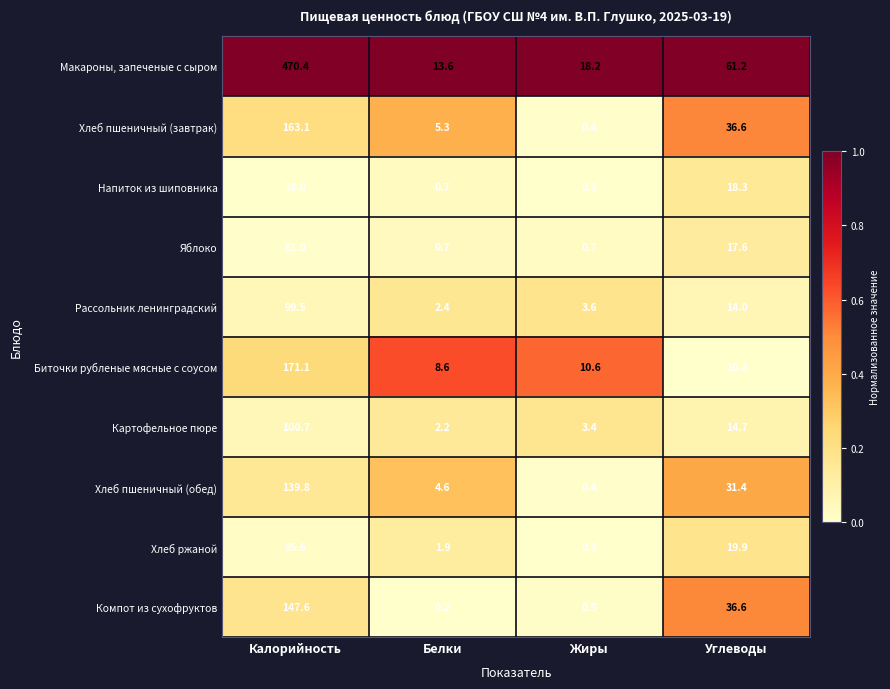

What value does the Напиток из шиповника series have at Жиры?

0.3